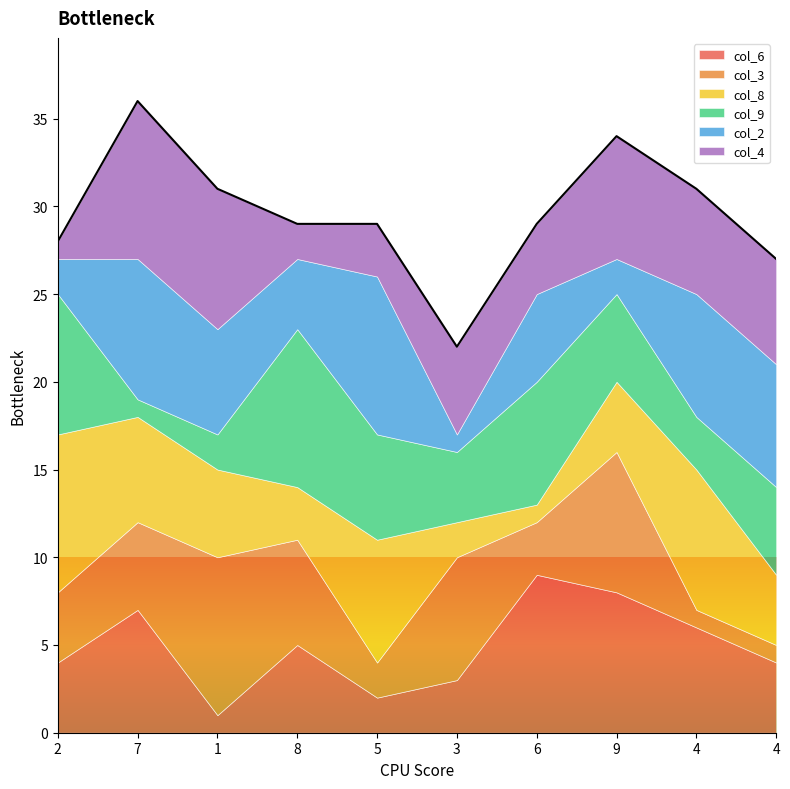

How many data points in col_2 are above 6?

4